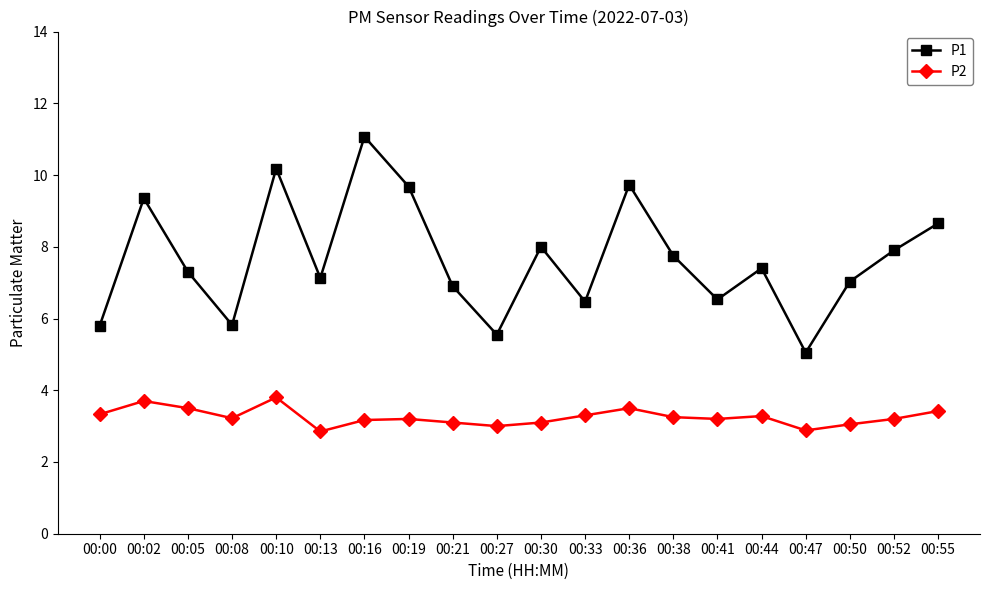

What is the difference between the maximum and minimum values in the P1 series?

6.0